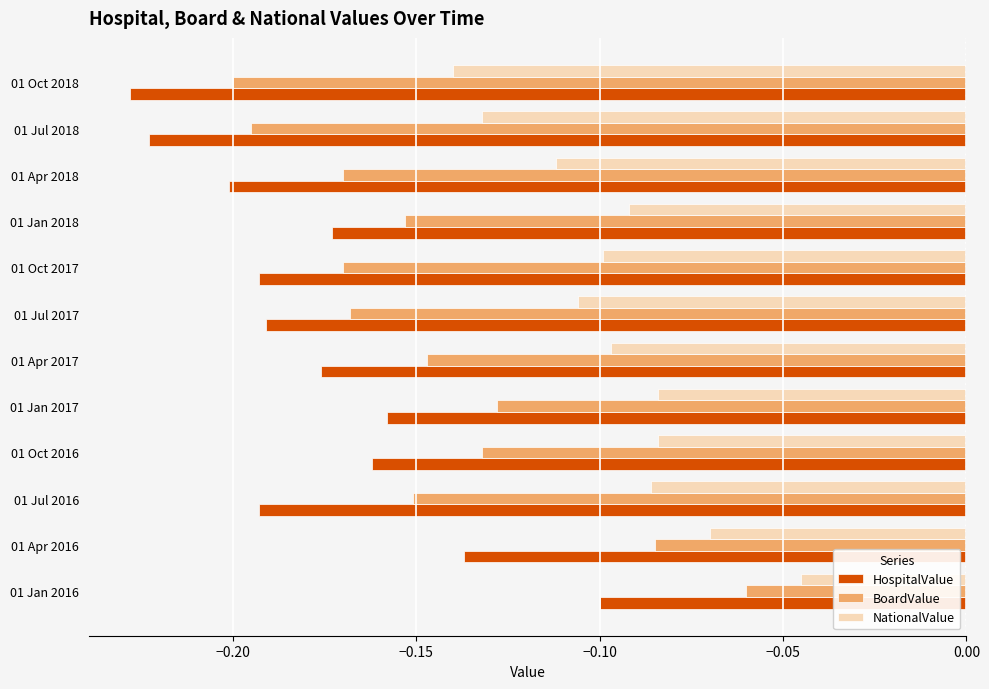

At which category does the chart reach its peak across all series?

01 Jan 2016